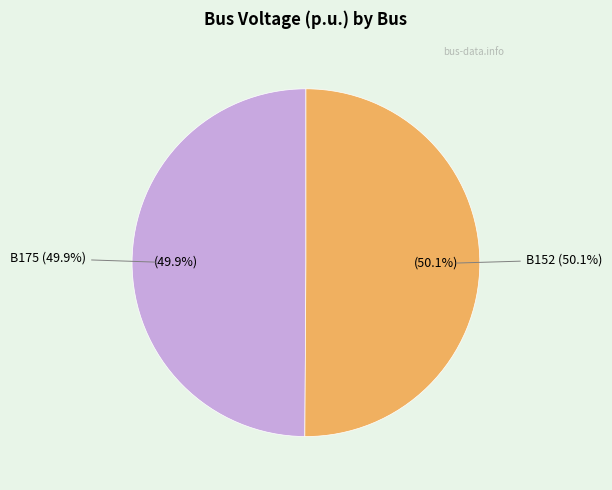

Which slice is the smallest?

B175